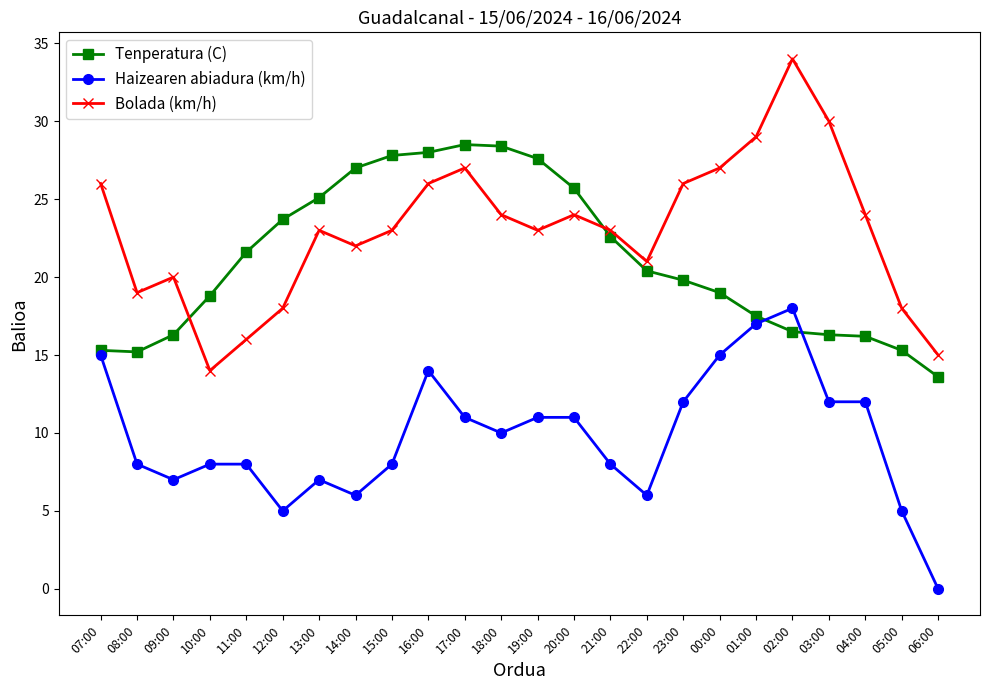

What is the total value across all series at 20:00?

60.7